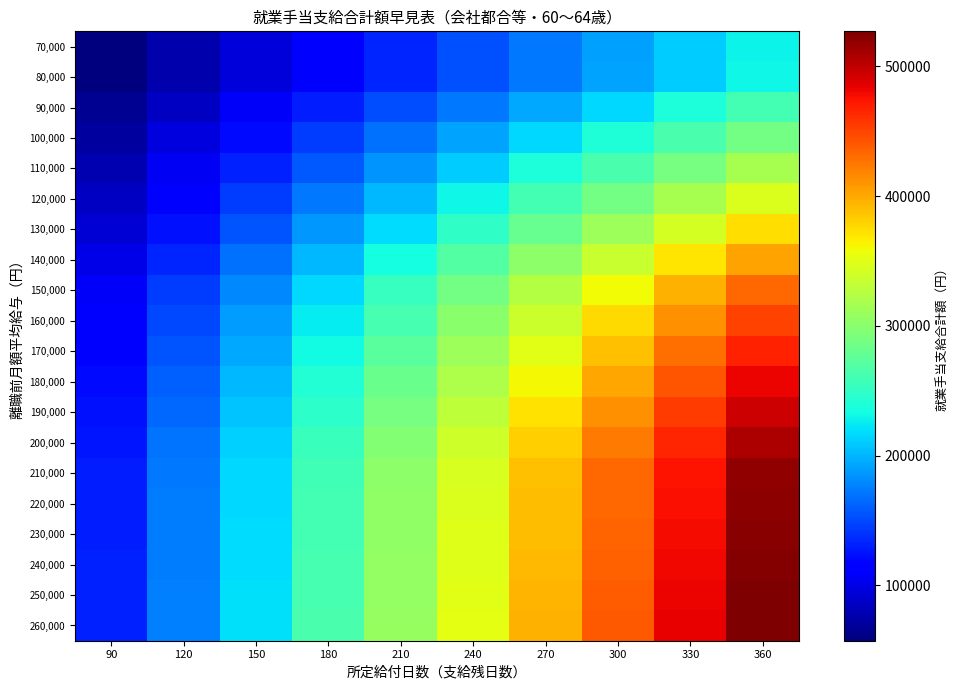

What is the greatest value displayed?

527040